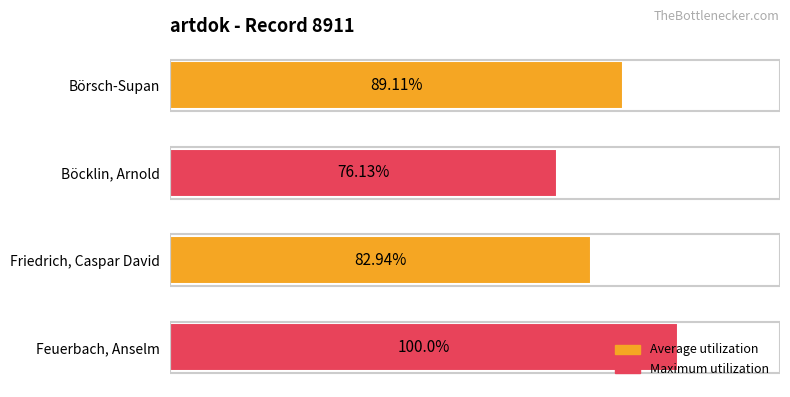

Between Friedrich, Caspar David and Feuerbach, Anselm, which is larger?

Feuerbach, Anselm